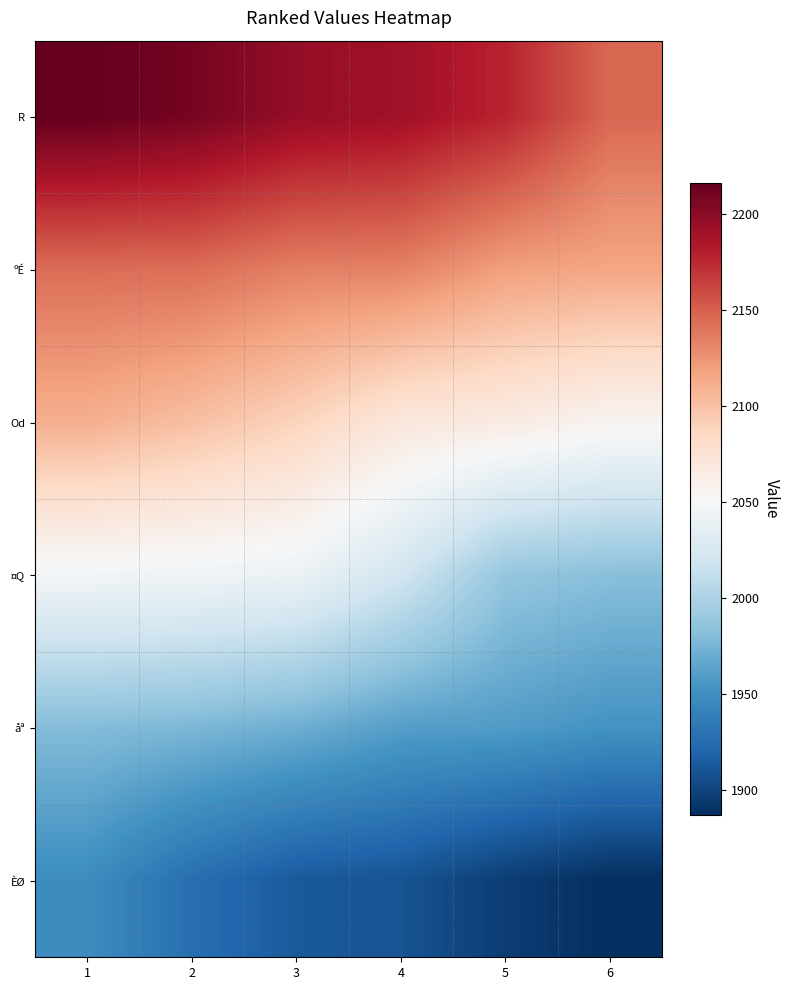

What is the total value across all series at 1?

12445.6